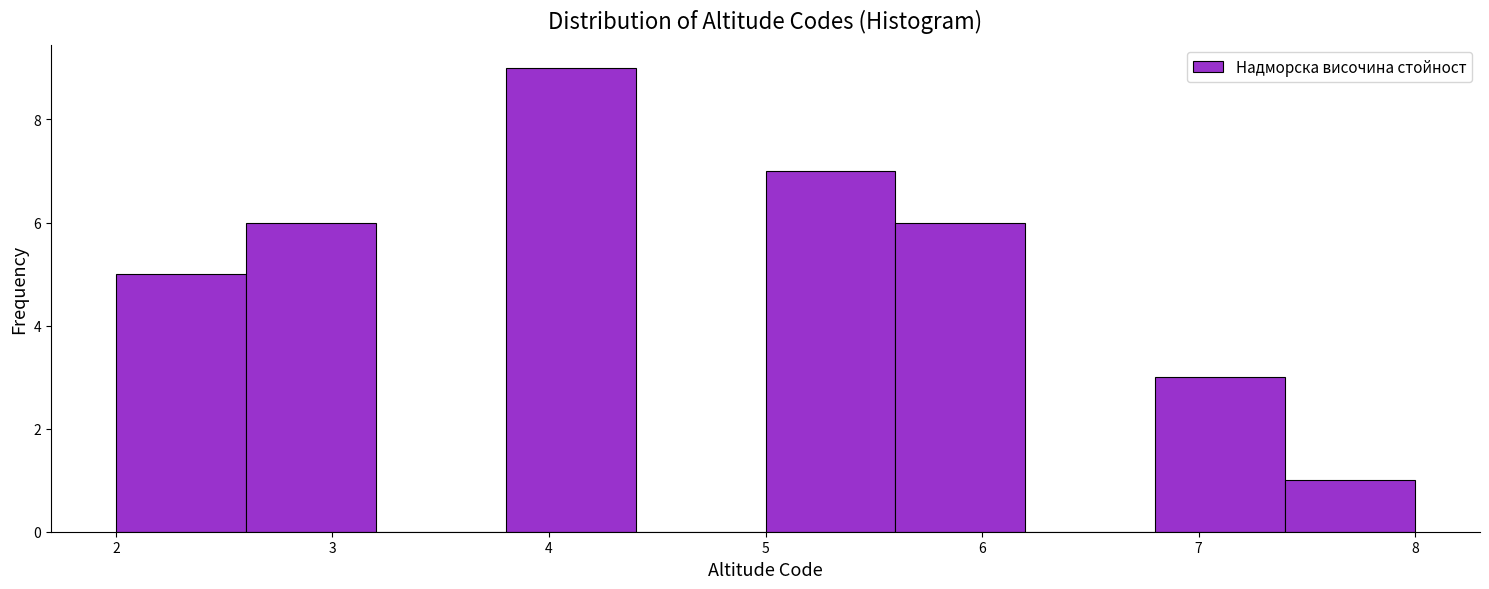

Reading left to right, list every bar in this chart as the range it spans on the x-axis followed by its height. The values are not printed on the chart, so give them approximately, as read against the axis.

2.0 to 2.6: 5
2.6 to 3.2: 6
3.2 to 3.8: 0
3.8 to 4.4: 9
4.4 to 5.0: 0
5.0 to 5.6: 7
5.6 to 6.2: 6
6.2 to 6.8: 0
6.8 to 7.4: 3
7.4 to 8.0: 1